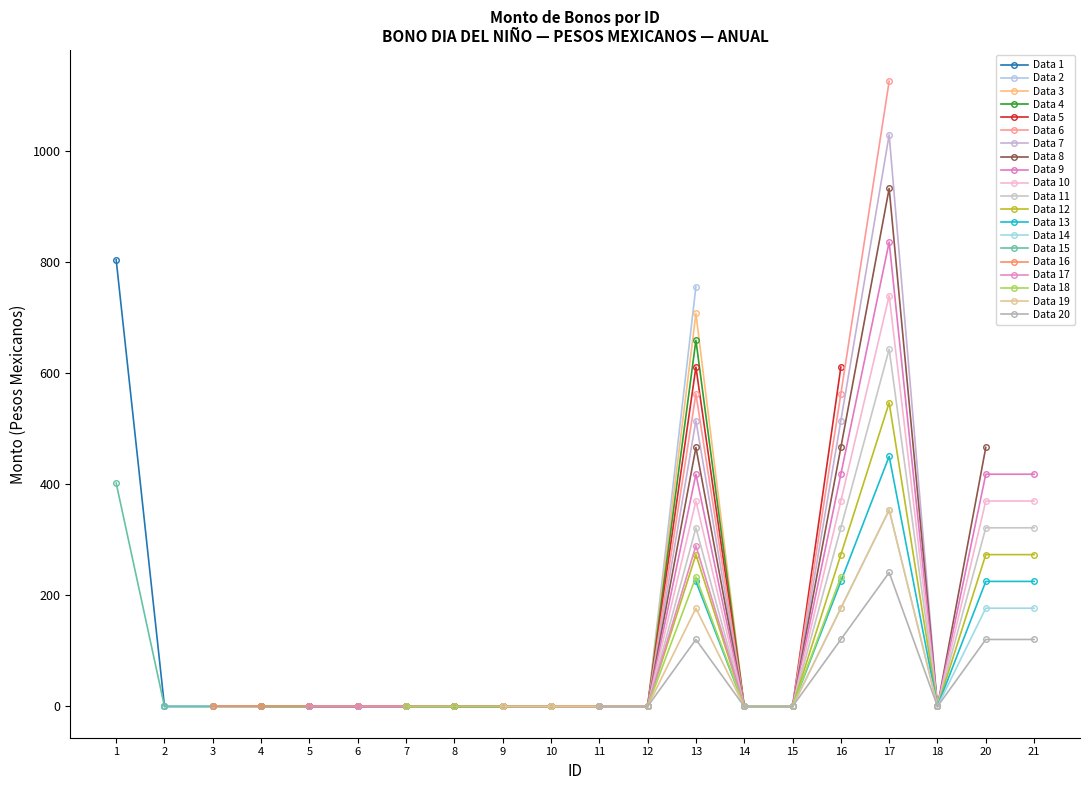

Does the chart display data point markers on the line(s)?

Yes